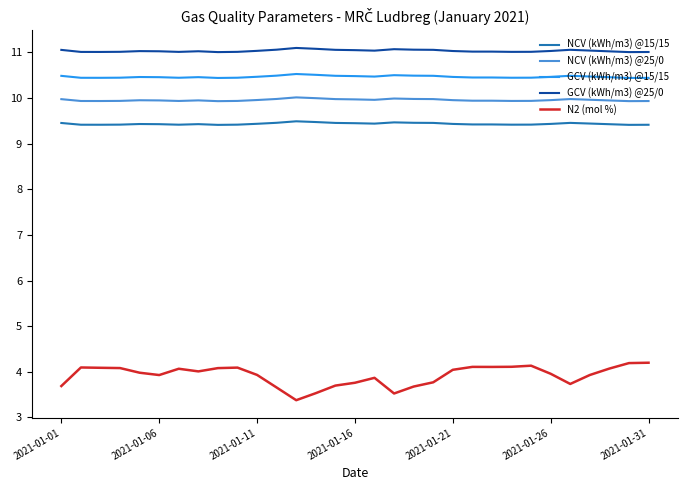

True or false: NCV (kWh/m3) @15/15 and N2 (mol %) cross at least once.

False